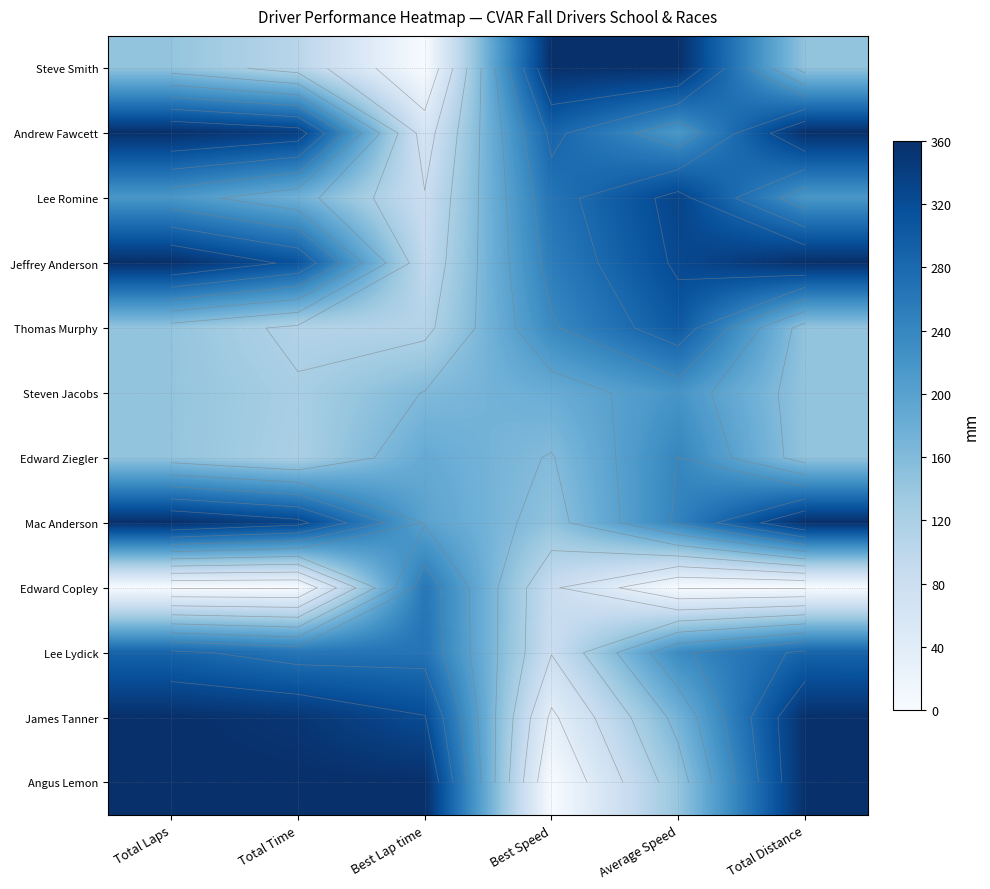

What is the spread (max minus min) of values at Best Speed?

360.0